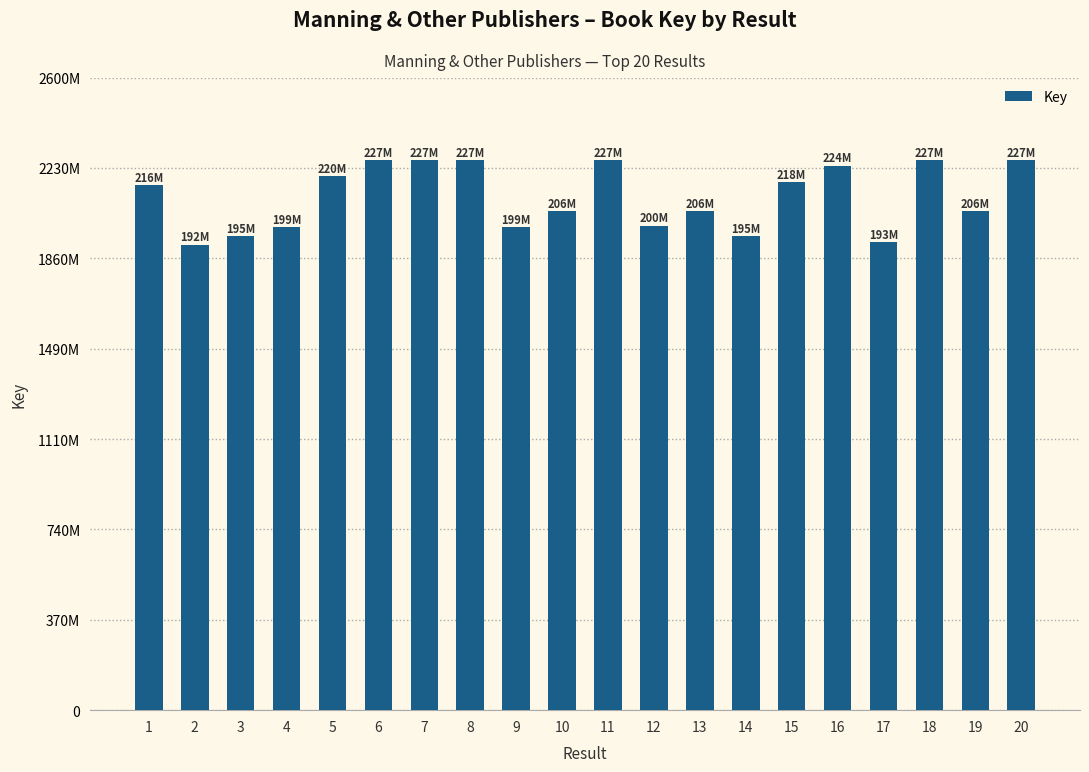

Reading left to right, extract all data points from this chart.

216456337	191853511	195320279	199067470	219978522	226753047	226756874	226753827	199066264	205760178	226759029	199744984	205761965	195307485	217797798	224473052	192931897	226752278	205762320	226750164